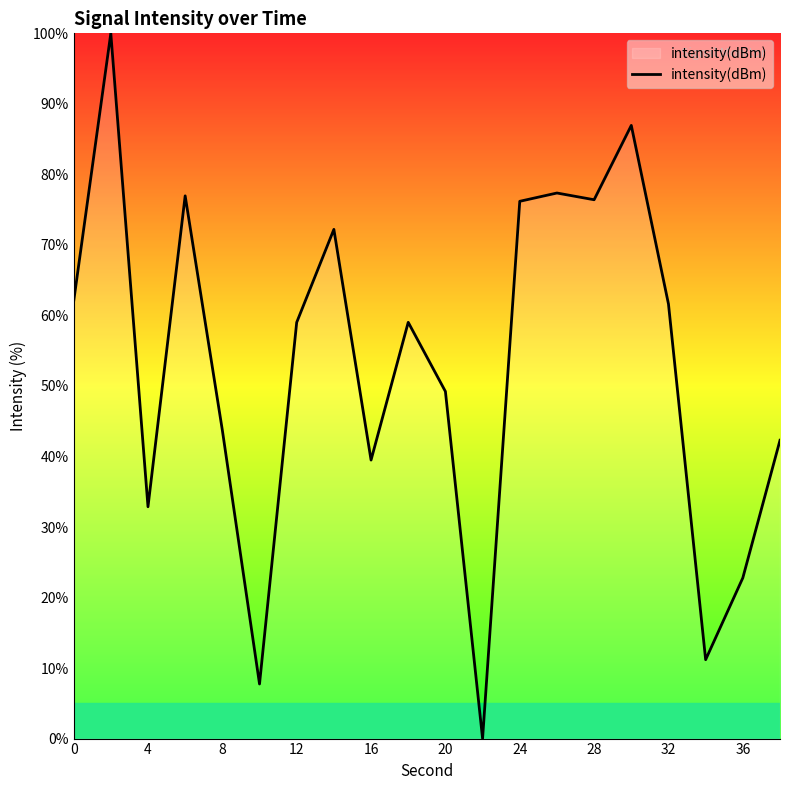

Count the number of data series in this chart.

1